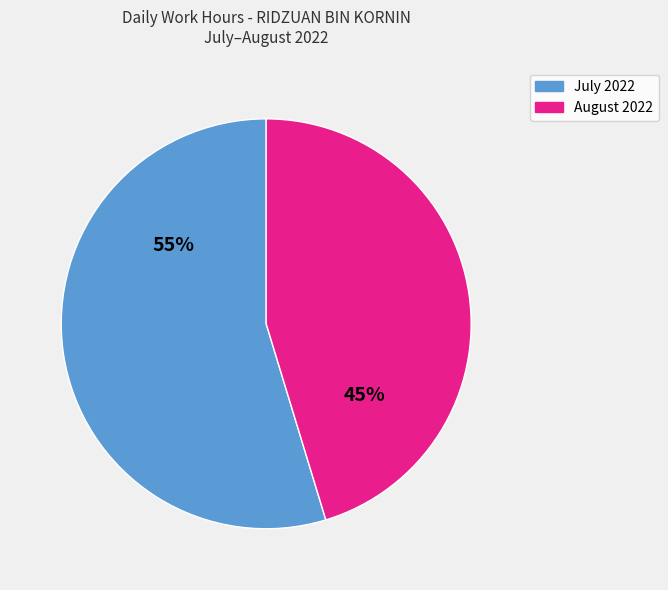

True or false: July 2022 accounts for 46% of the total.

False